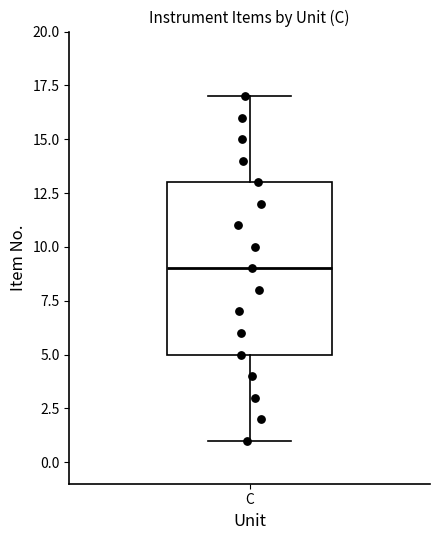

Read this box plot against the y-axis: the position of the median line, the range covered by the box, and the ends of both whiskers. The values are not printed on the chart, so give them approximately, as read against the axis.

median 9, box 5 to 13, whiskers 1 to 17